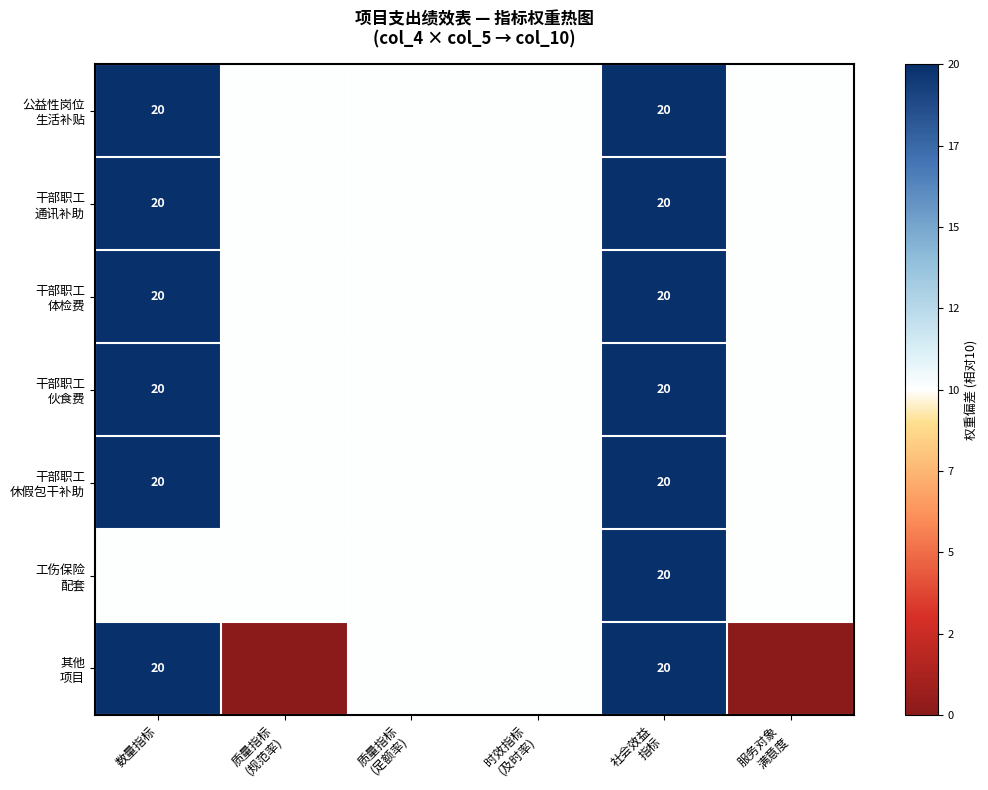

The value of 干部职工 休假包干补助 at 服务对象 满意度 is 0. True or false?

True